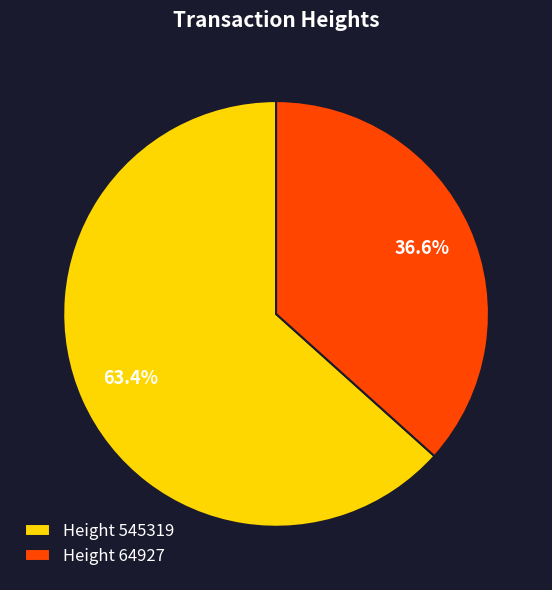

Between Height 545319 and Height 64927, which is larger?

Height 545319